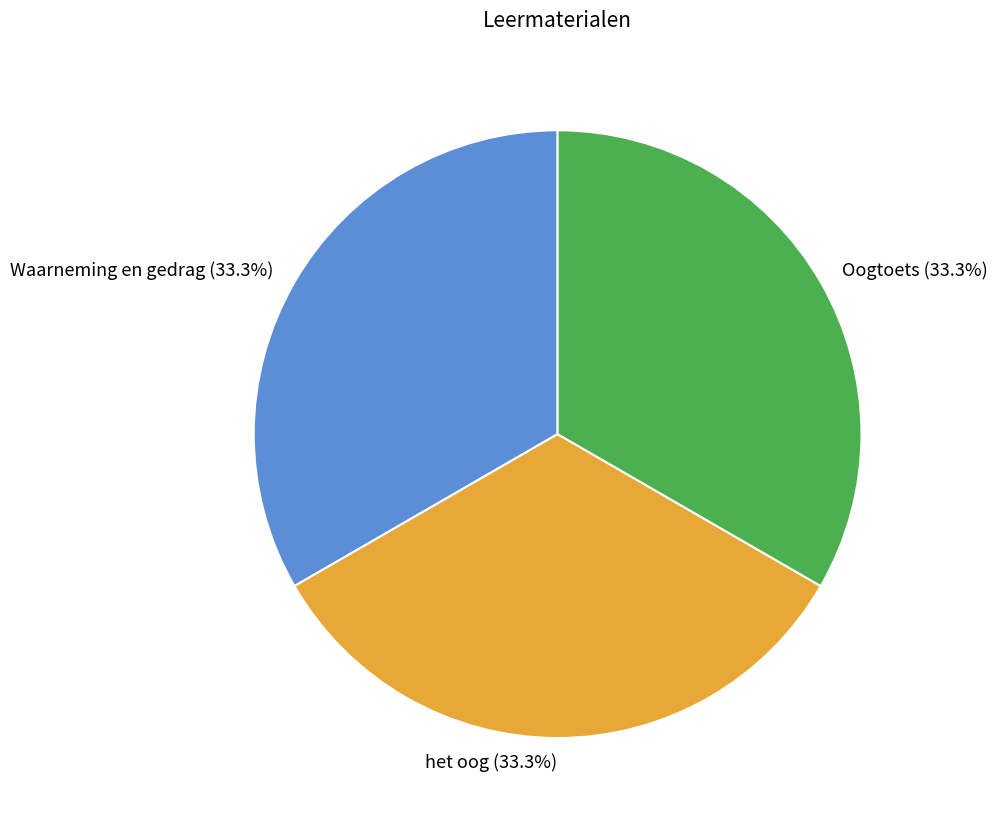

Approximately how many times larger is the value at Waarneming en gedrag compared to het oog?

1.0